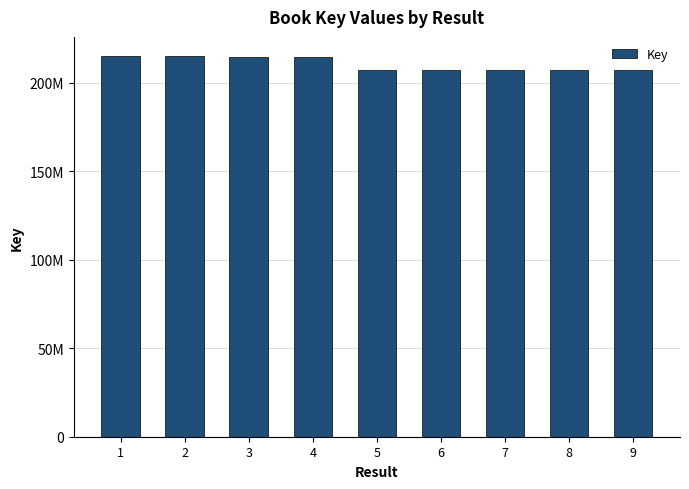

What is the difference between the second highest and second lowest values?

7894028